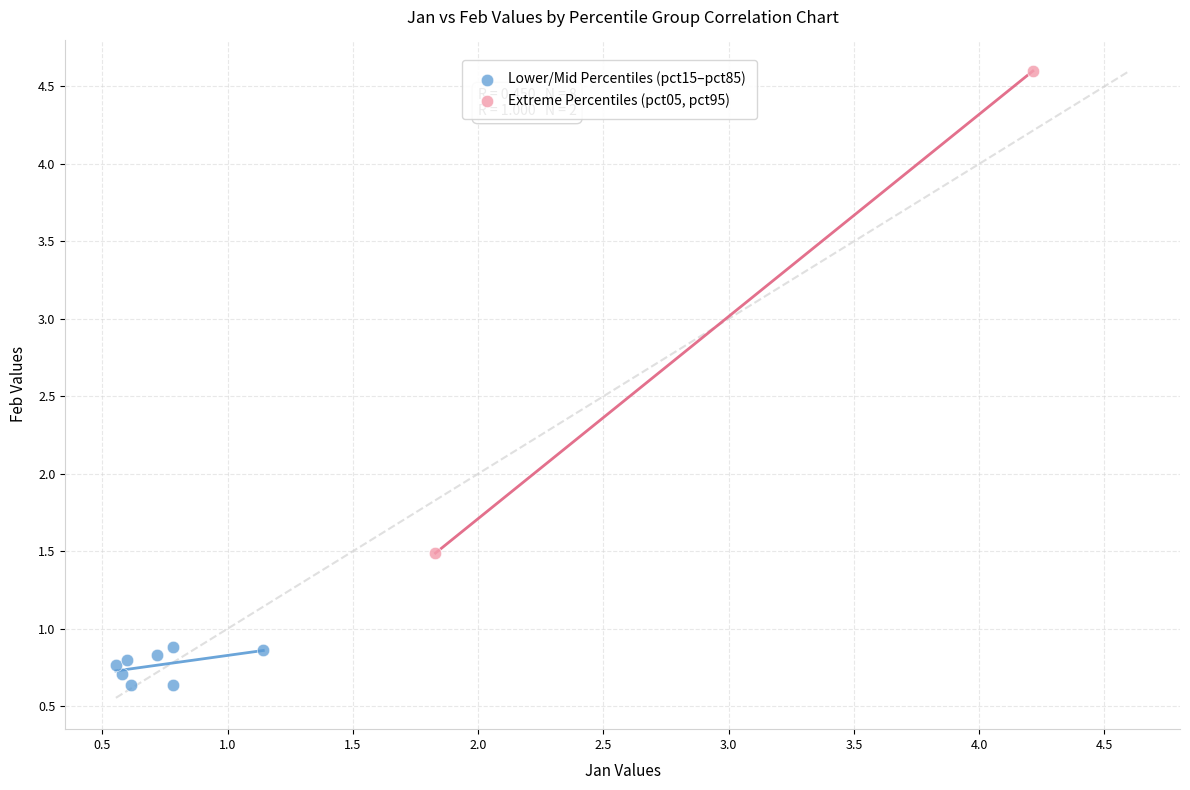

Which series reaches the minimum Y coordinate?

Lower/Mid Percentiles (pct15–pct85)